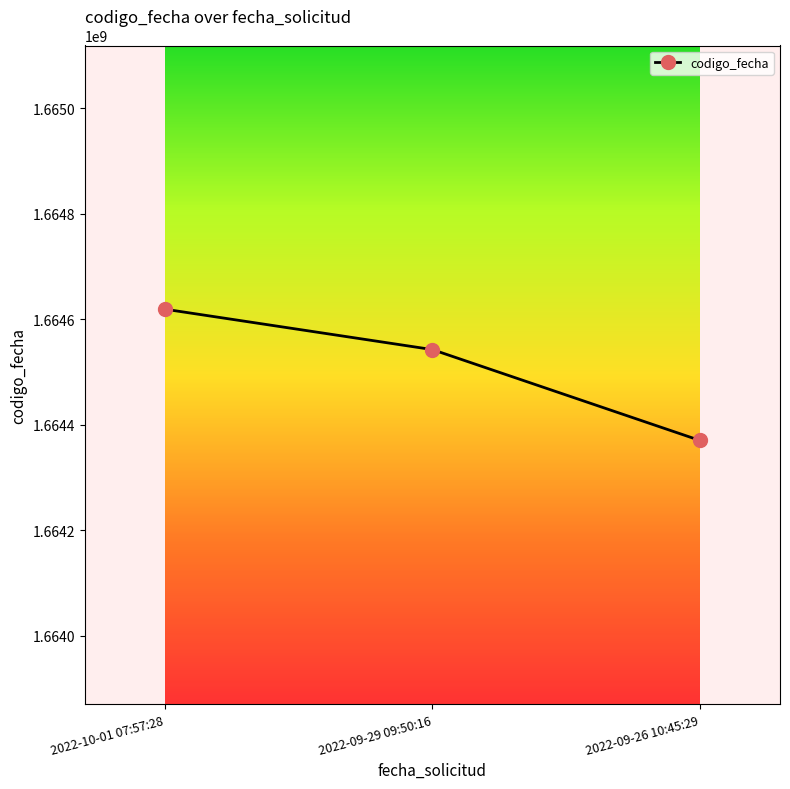

Which has a higher value, 2022-09-29 09:50:16 or 2022-09-26 10:45:29?

2022-09-29 09:50:16